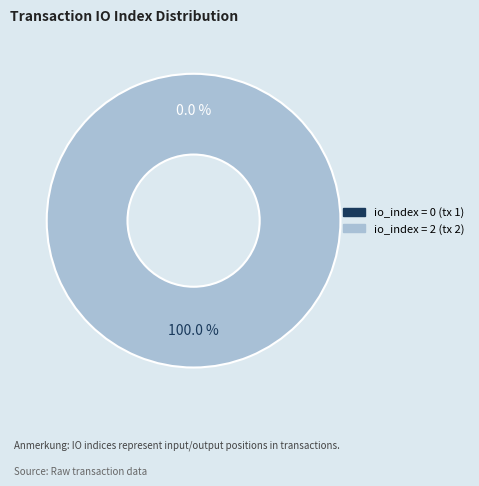

Which has a higher value, io_index=0 or io_index=2?

io_index=2